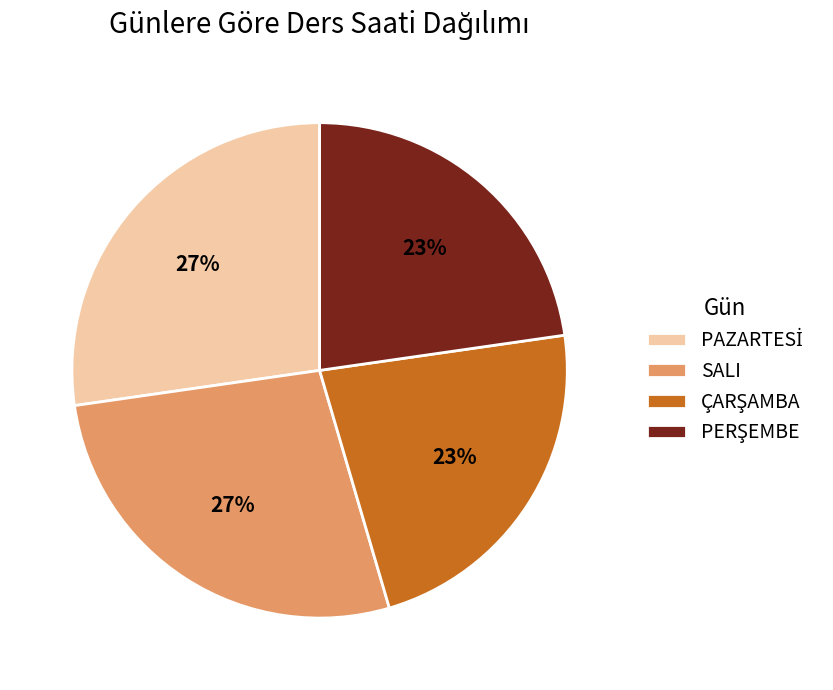

True or false: SALI accounts for 22% of the total.

False